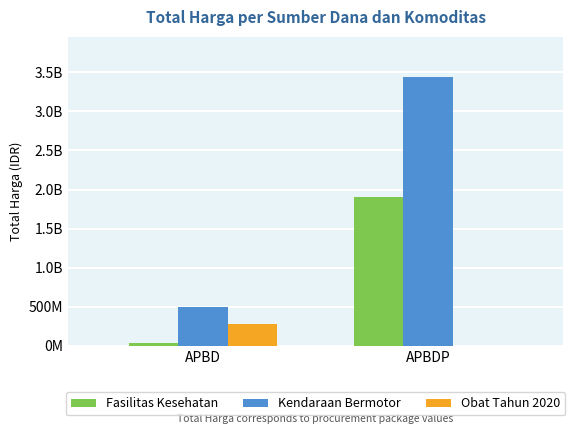

What are all the series names shown in the legend?

Fasilitas Kesehatan, Kendaraan Bermotor, Obat Tahun 2020